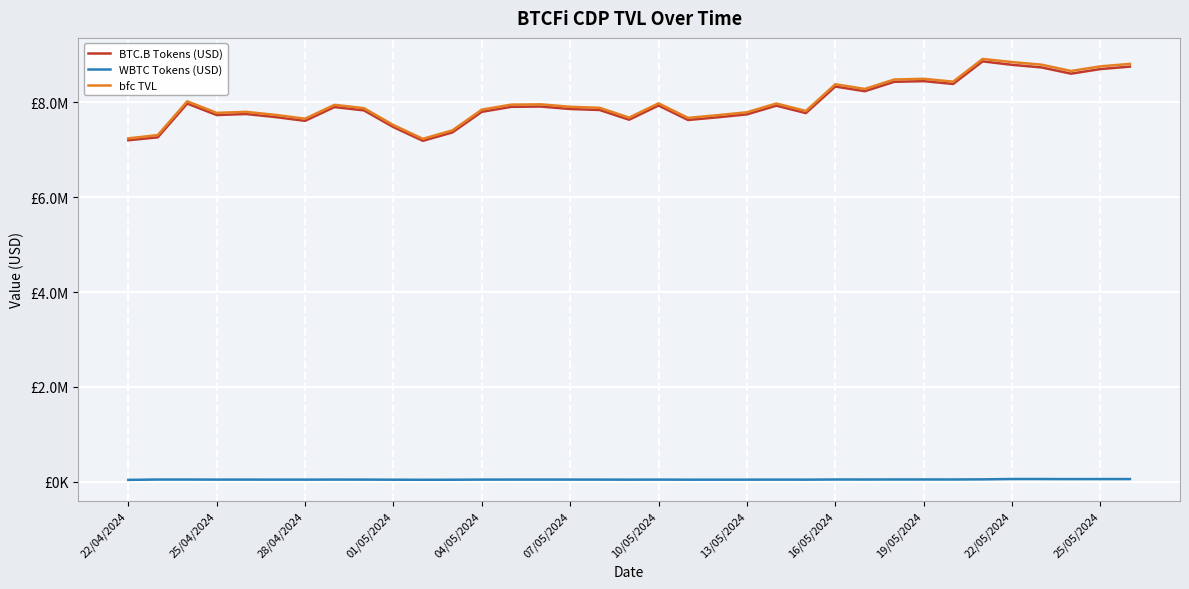

True or false: BTC.B Tokens (USD) has more than 2 points higher than both neighbors.

True